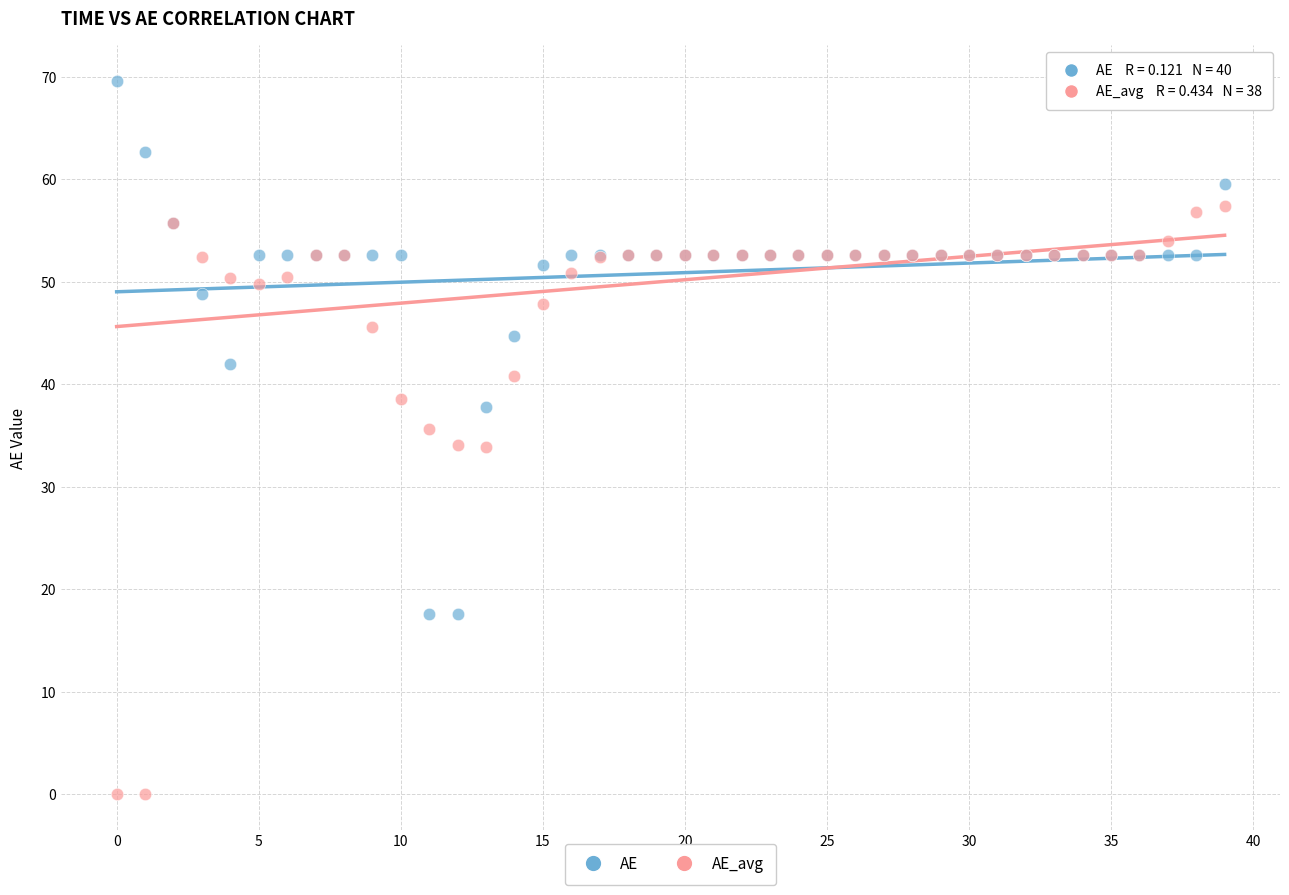

Which series contains the lowest Y value?

AE_avg